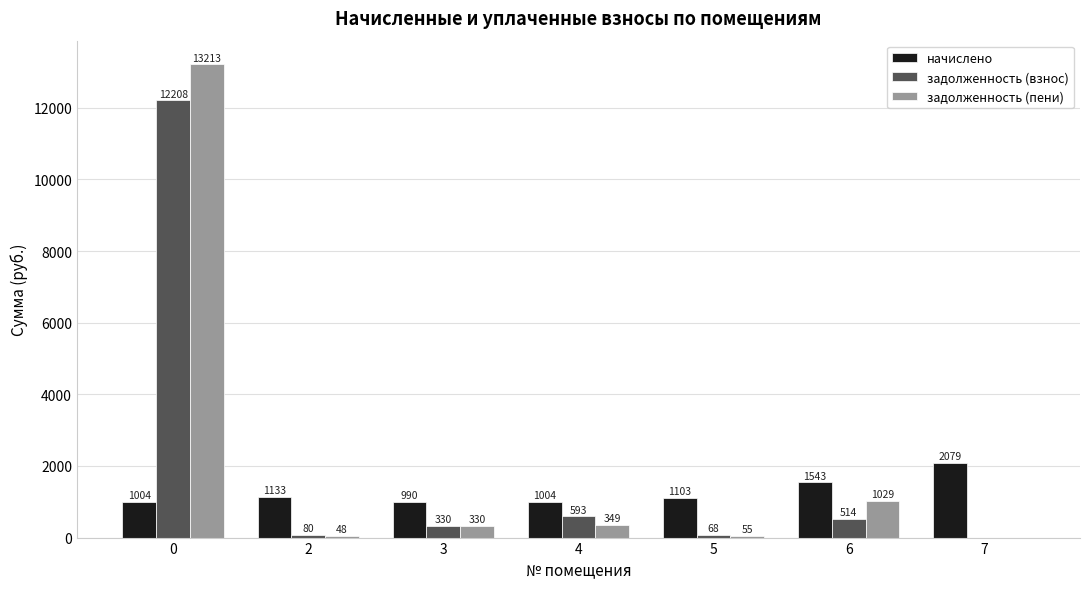

Between 0 and 3, which series saw the biggest shift?

задолженность (пени)